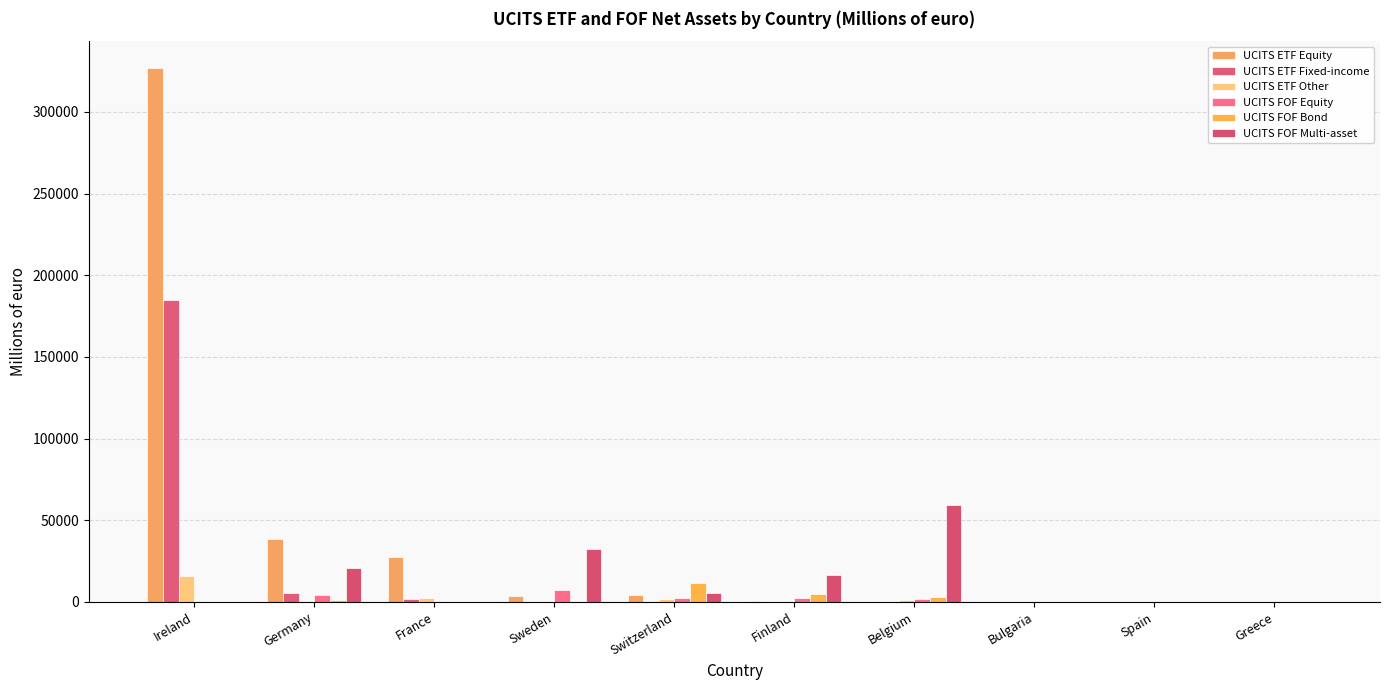

What is the maximum value shown in the chart?

326912.0